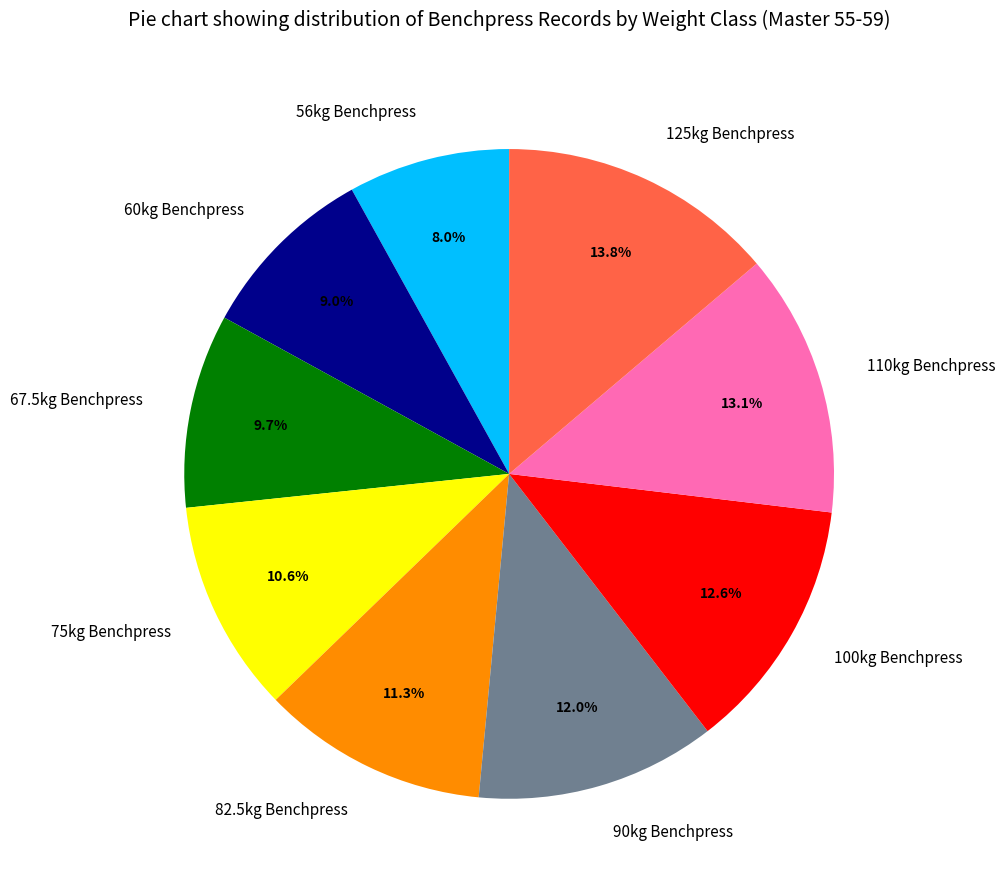

How much of the chart is everything except 82.5kg Benchpress?

88.7%